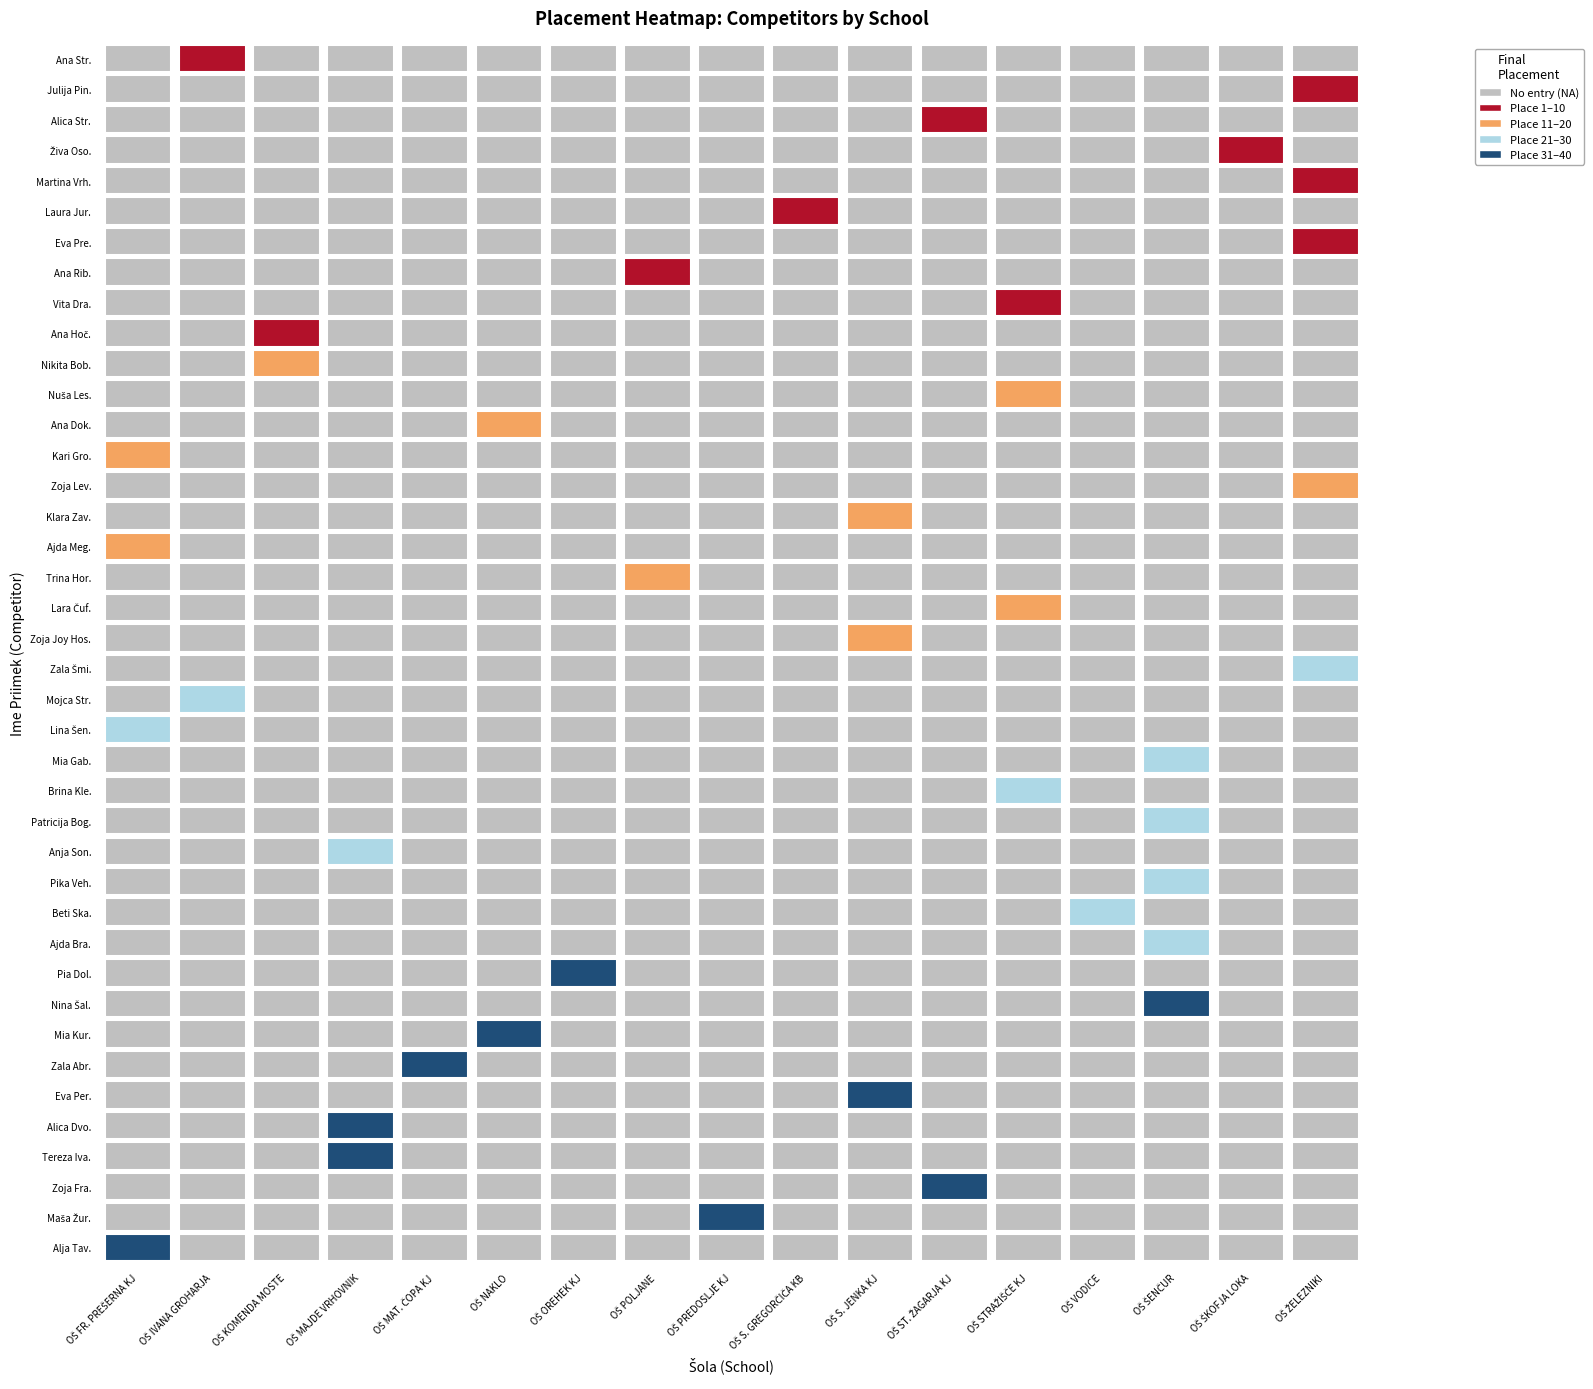

Which has a higher value, Ana or Mojca?

Mojca